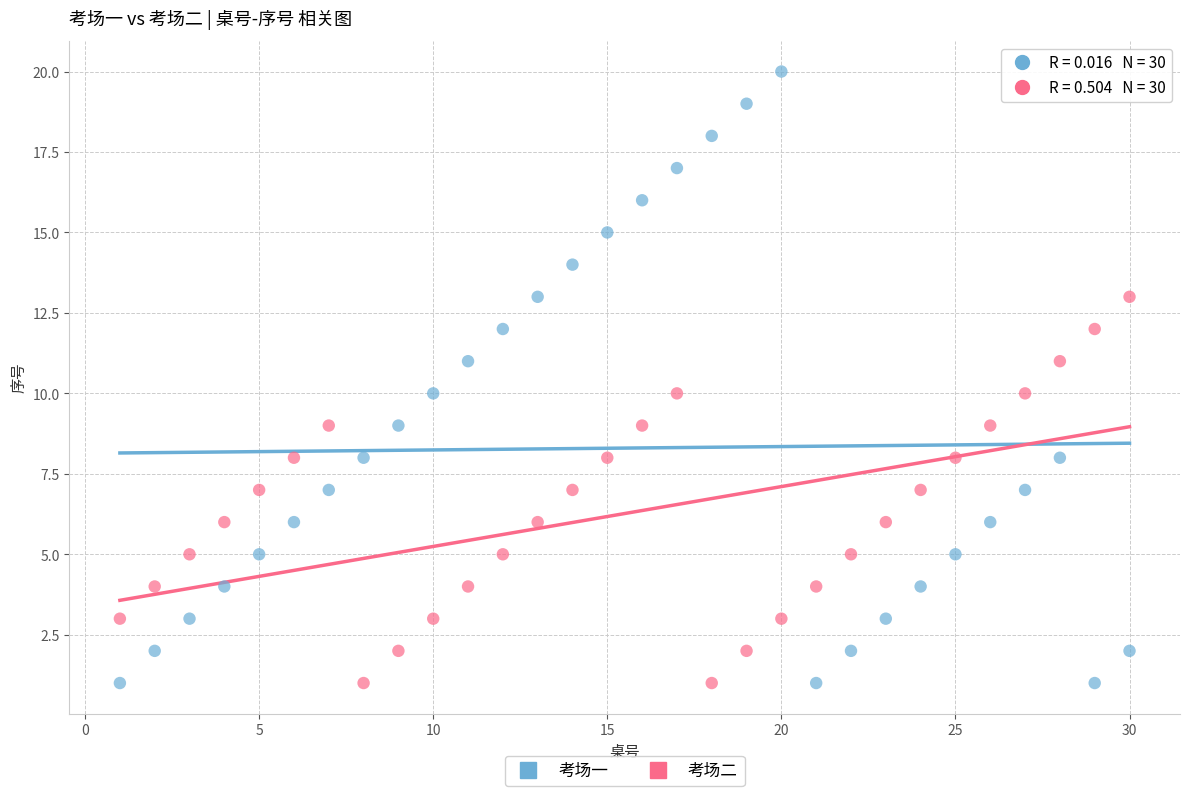

What is the X range (max minus min) for the scatter plot?

29